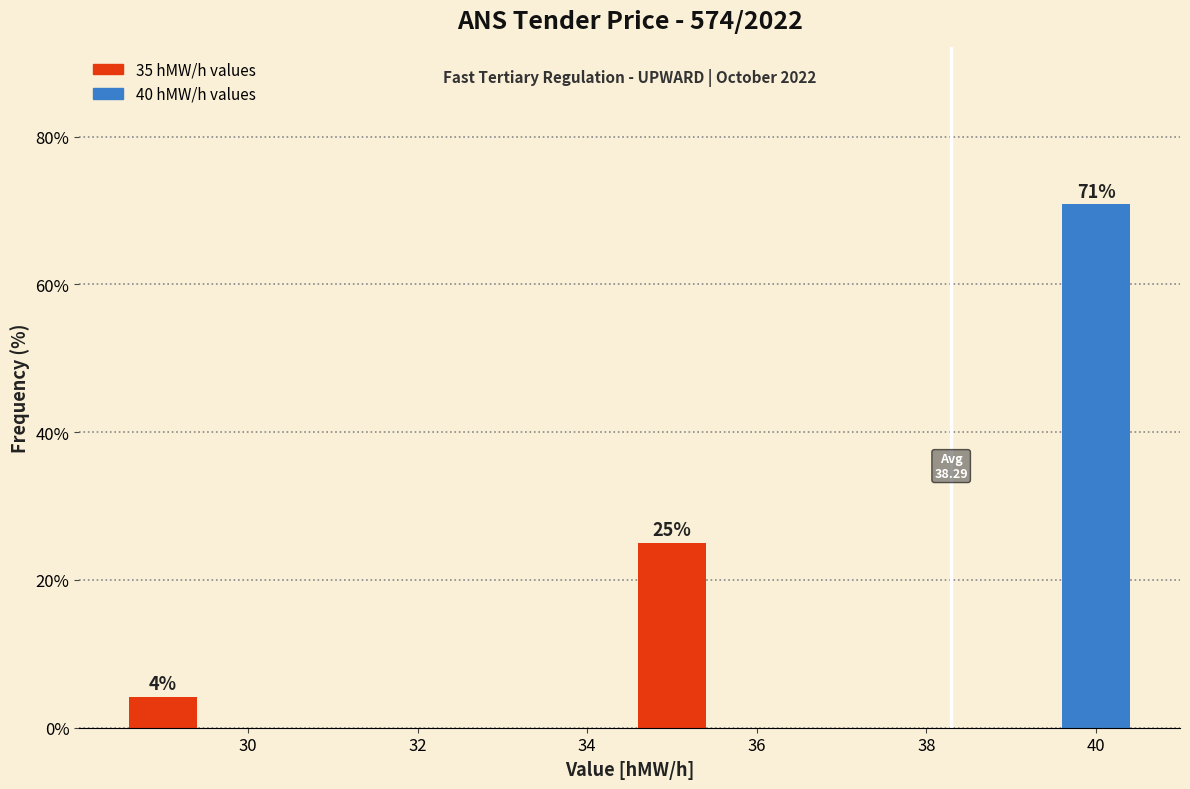

What is the value of the 2nd bar from the left?

25.0